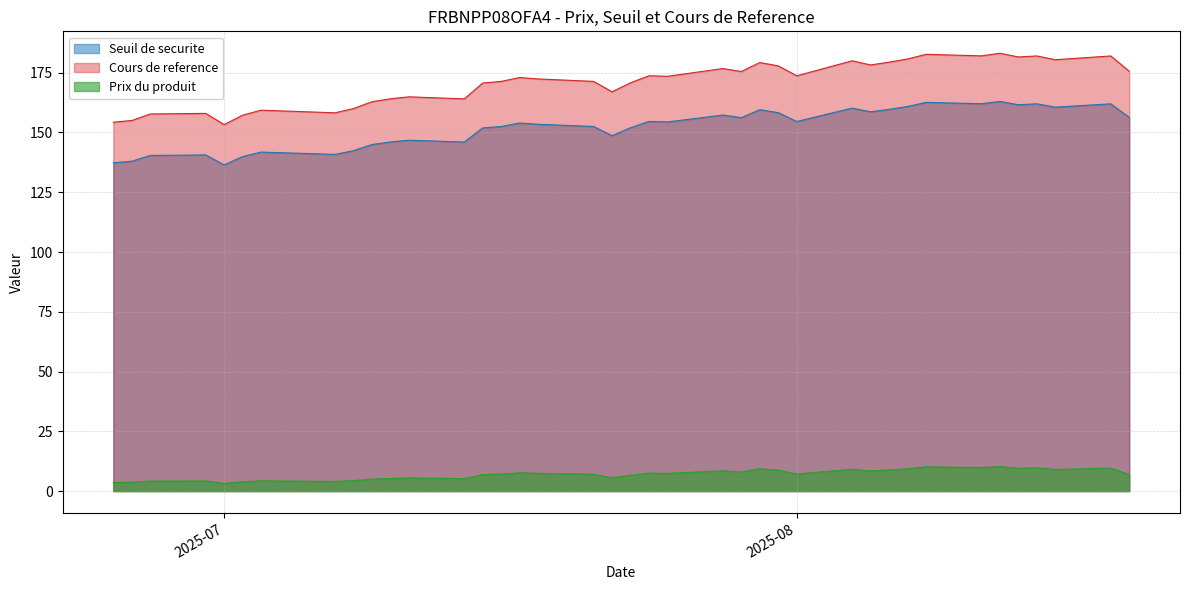

Which series changed the most between 2025-08-18 and 2025-08-08?

Cours de reference